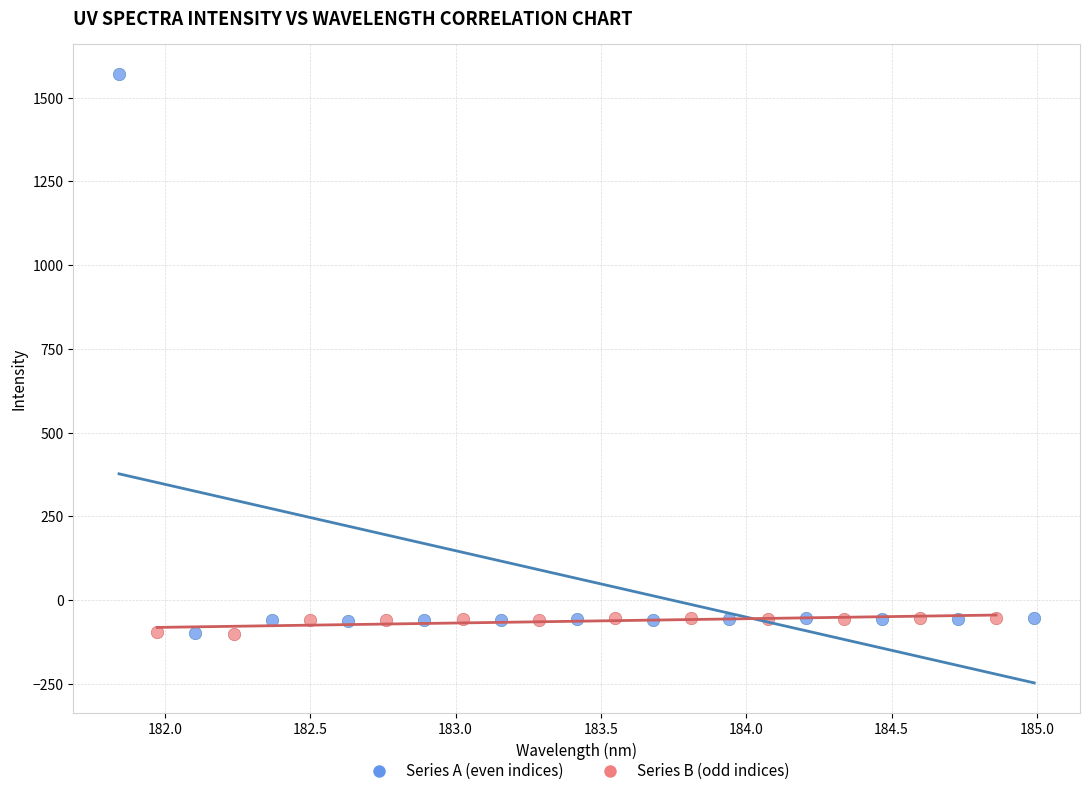

Which series reaches the maximum Y coordinate?

Series A (even indices)